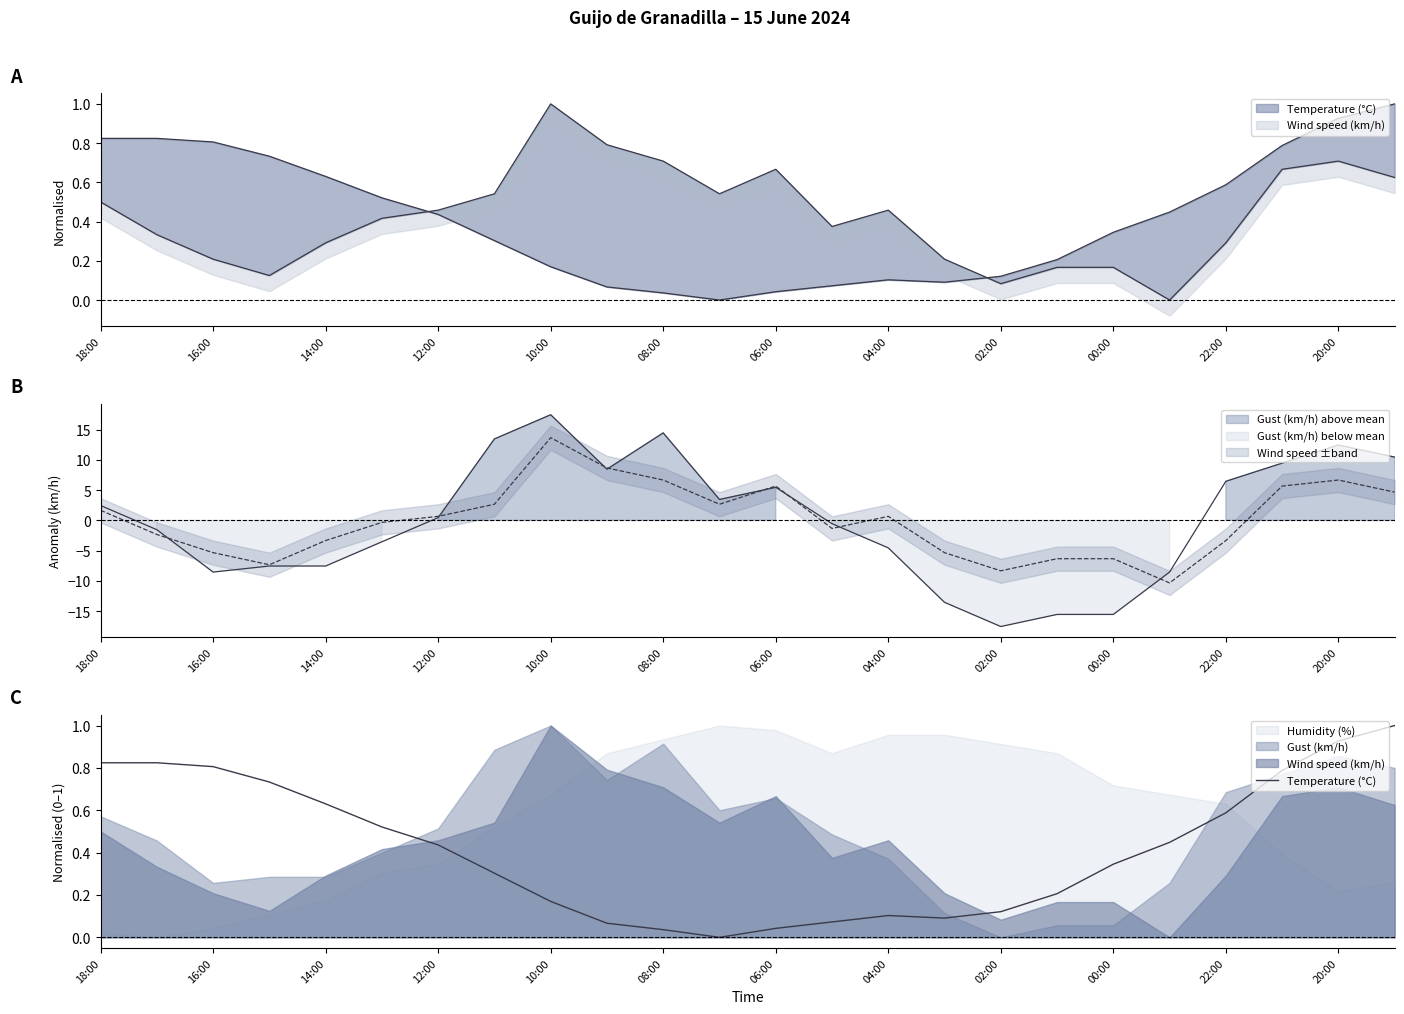

What is the difference between the maximum and minimum values?

1.0